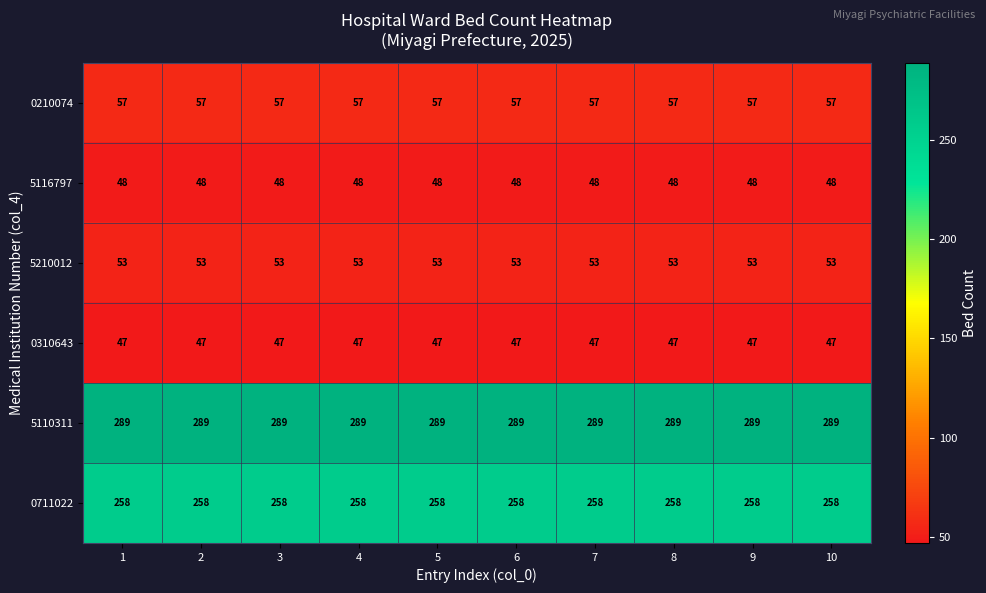

At how many categories does at least one series exceed 218?

10